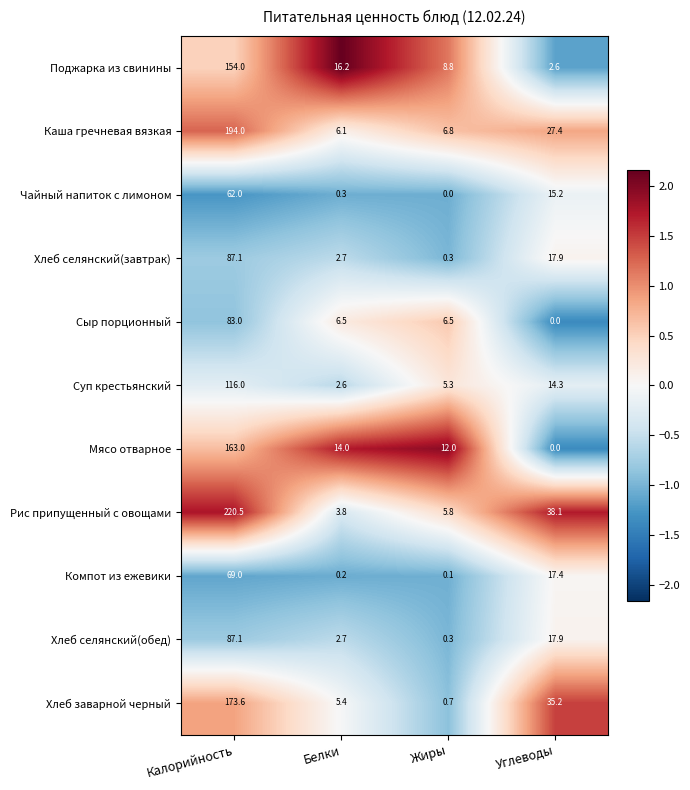

What is the smallest value displayed?

0.0